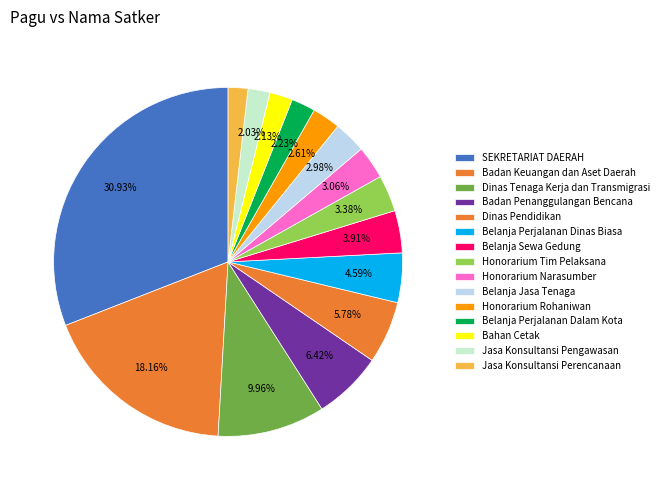

How many segments does this pie chart have?

15